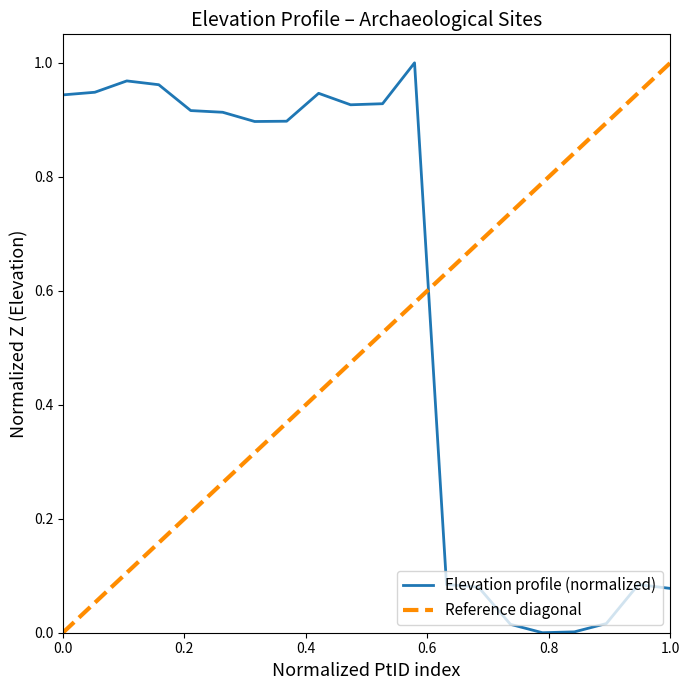

Is this an area chart (filled region under the line)?

No